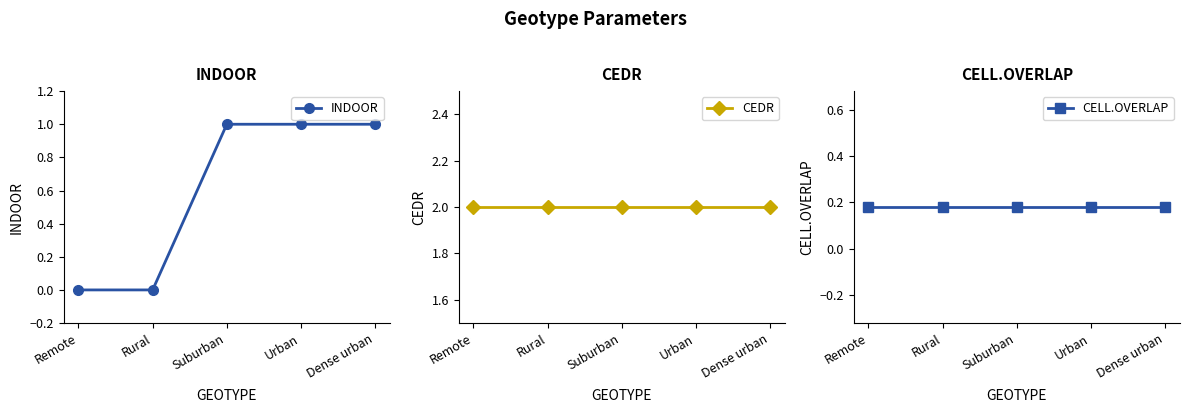

True or false: CEDR has more than 1 interior local peaks.

False